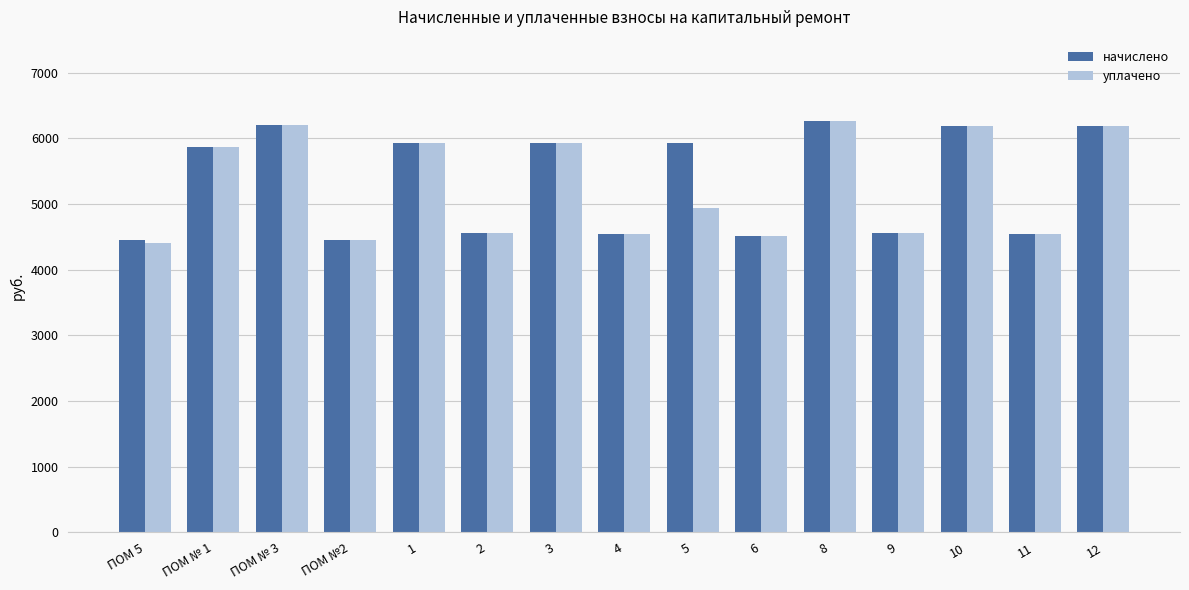

What position from the right is 3?

9